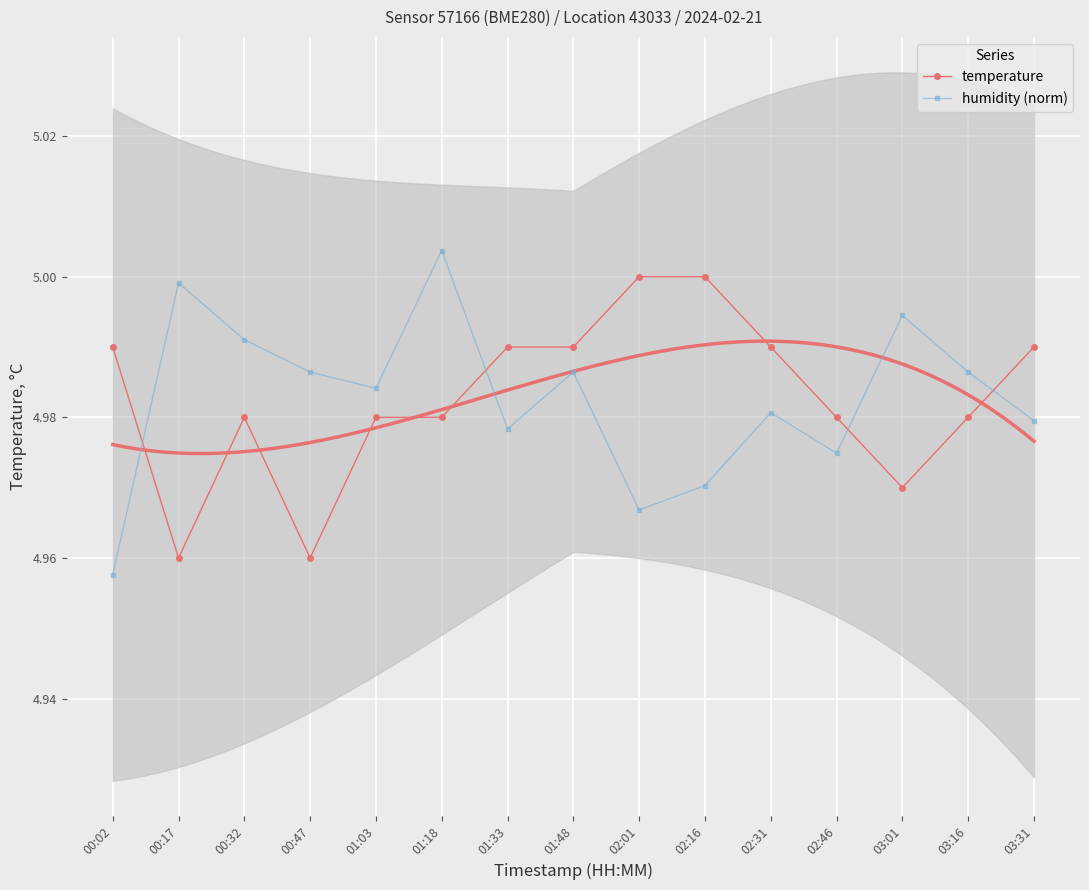

Count the number of categories in the chart.

15